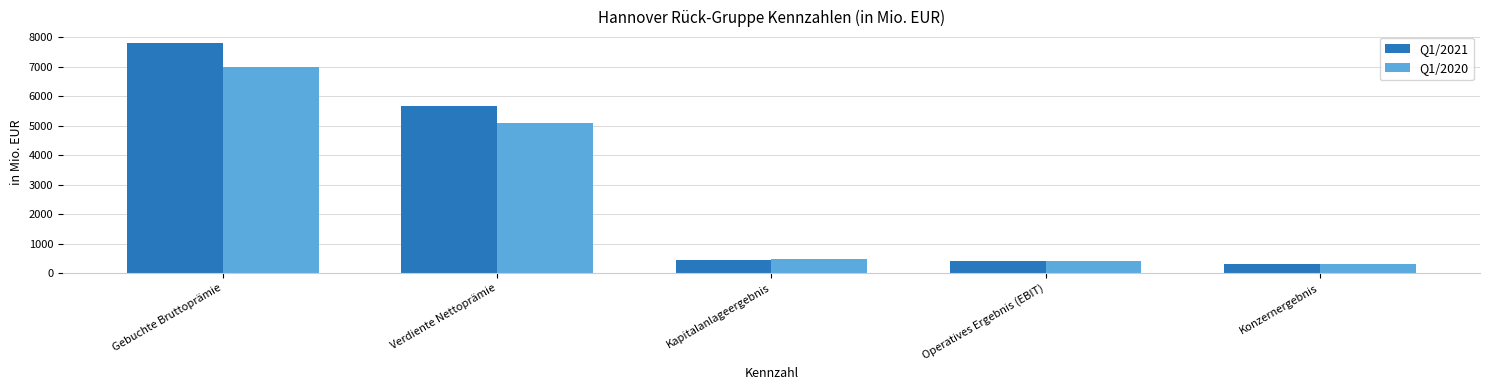

What is the greatest value displayed?

7803.2